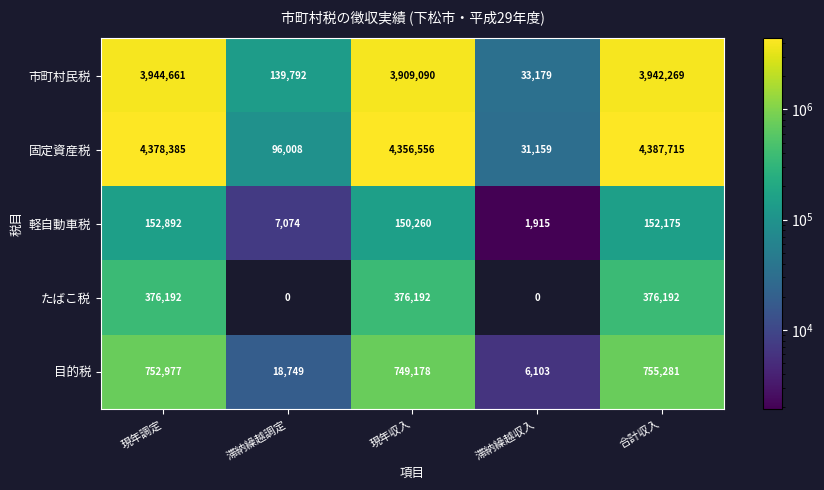

Where does the 目的税 series first go above 749178?

現年調定